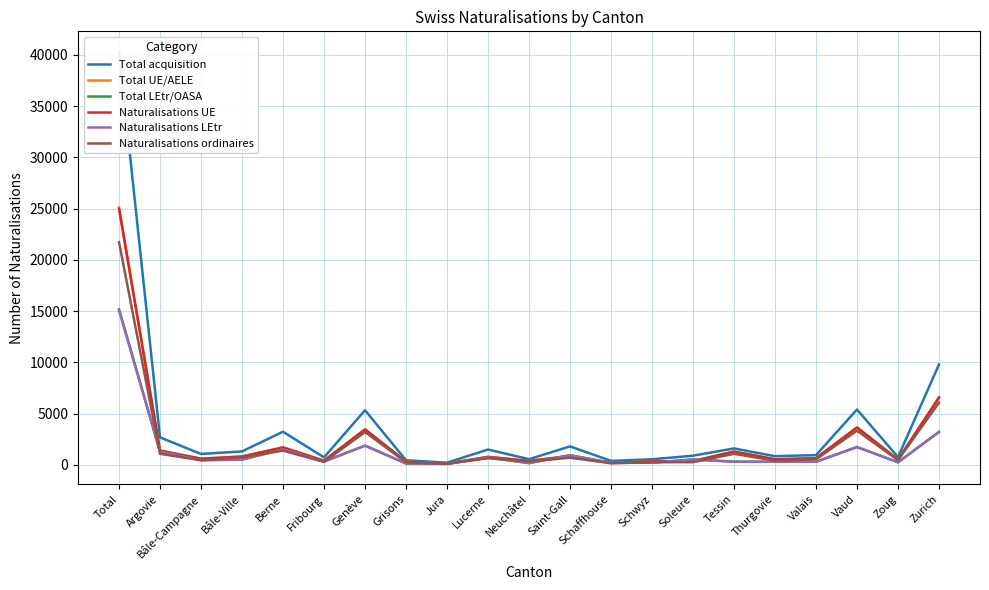

At which category does the chart reach its minimum across all series?

Jura